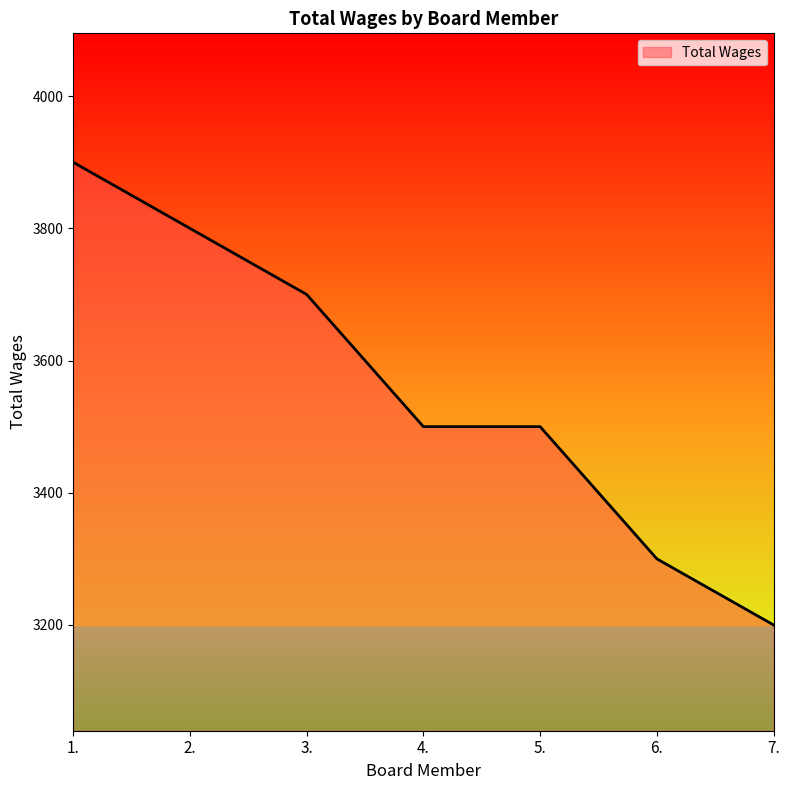

What is the change in value from 4. to 6.?

-200